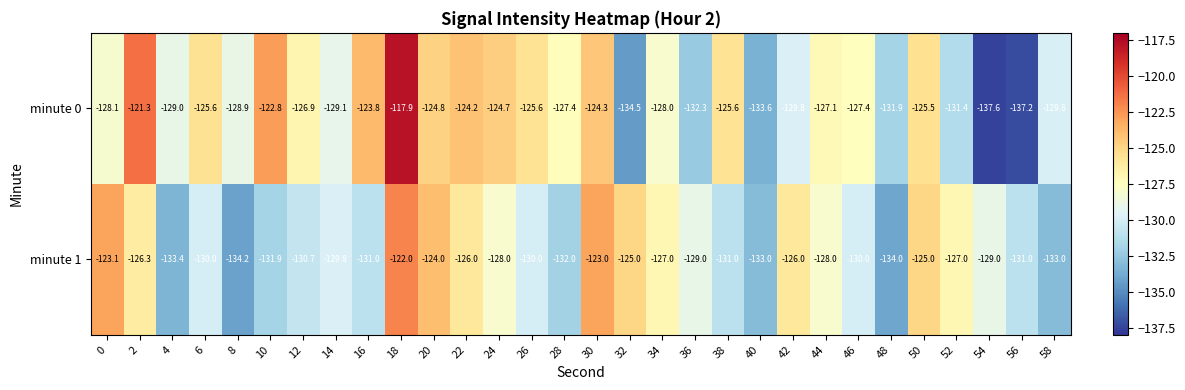

What is the maximum value shown in the chart?

-117.9